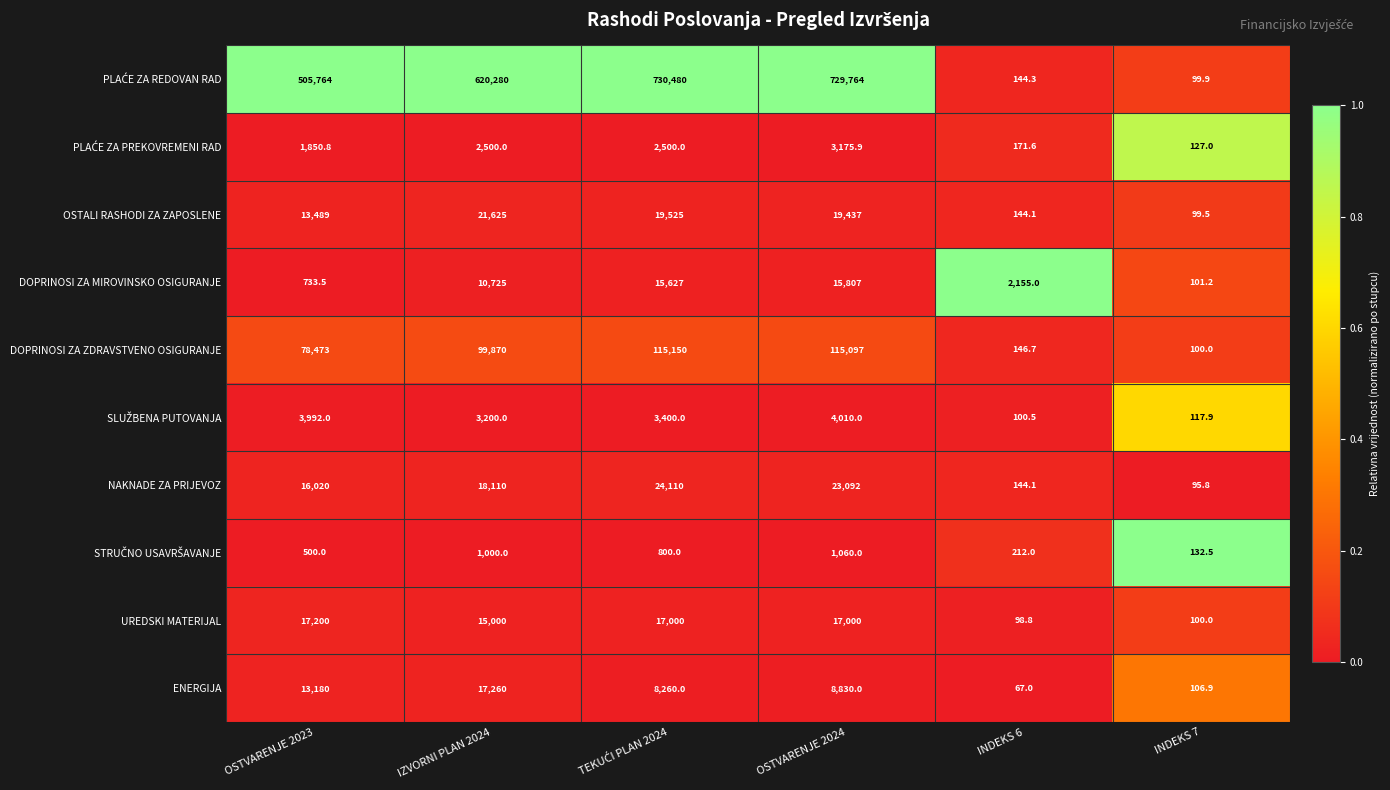

Is it true that NAKNADE ZA PRIJEVOZ equals 23092.0 at OSTVARENJE 2024?

True